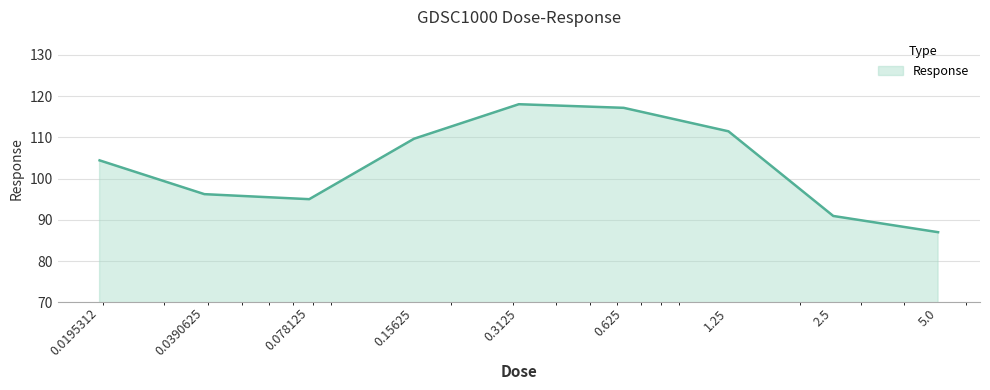

What is the maximum value shown in the chart?

118.0